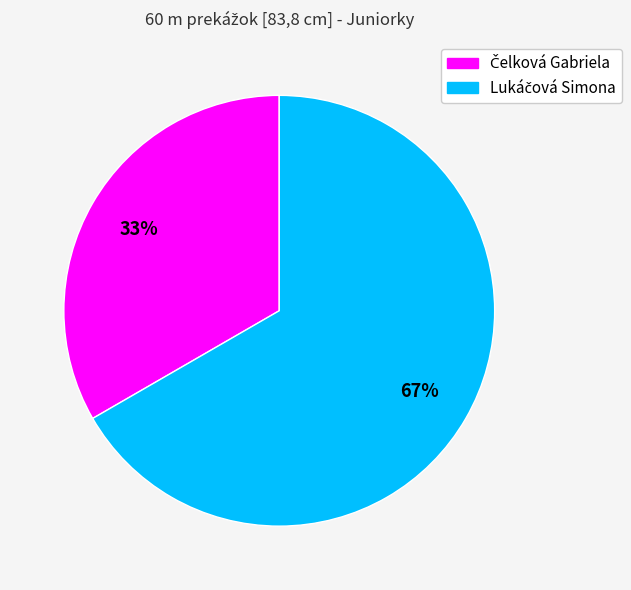

Does any single category account for the majority?

Yes